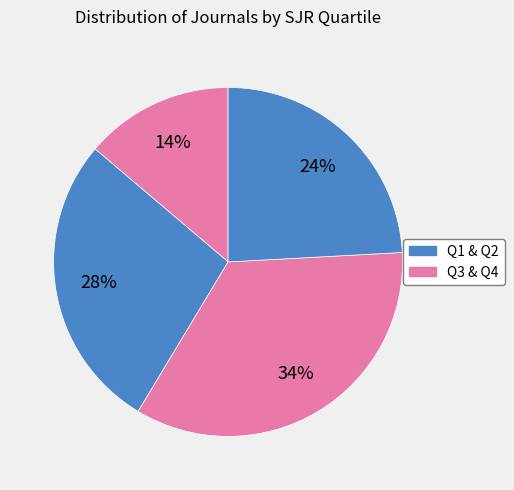

To the nearest percent, what is the average slice percentage?

25%